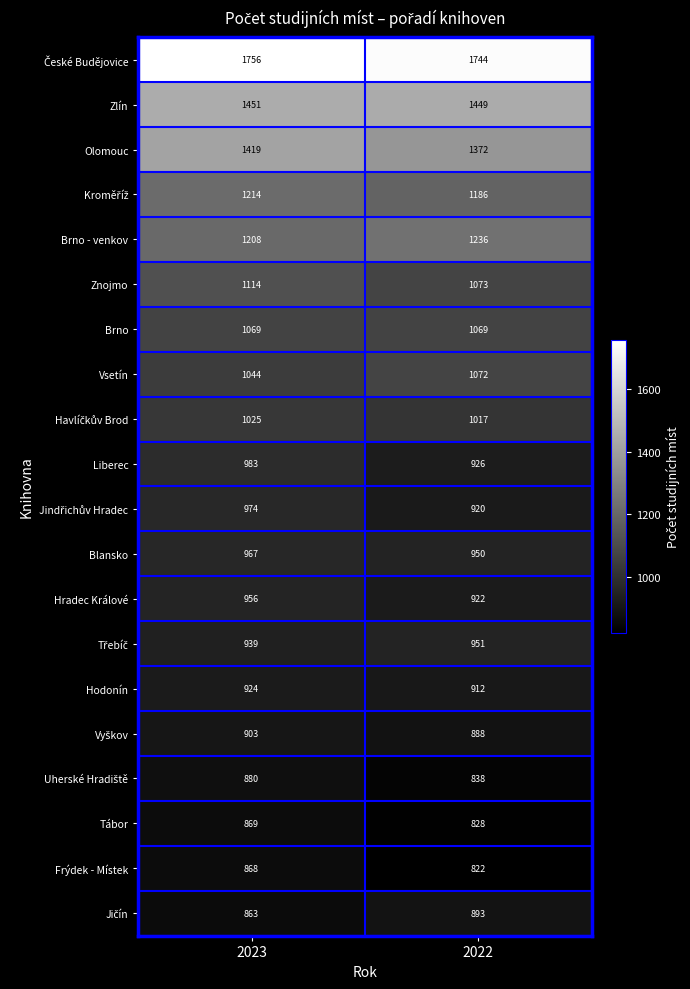

How many data points does each series have?

2